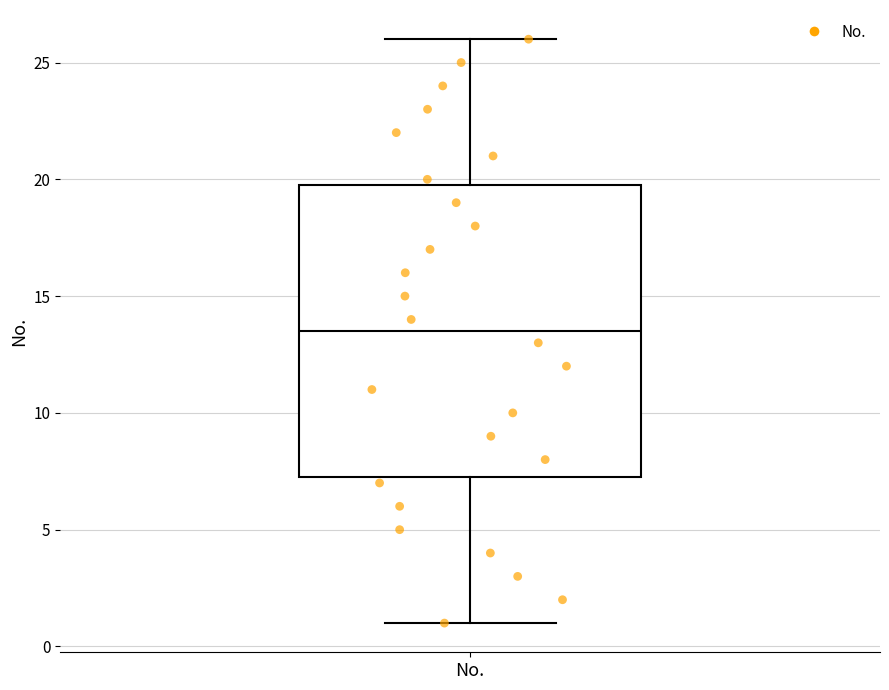

Where does the upper whisker of the box for No. end on the y-axis? The values are not printed on the chart, so give them approximately, as read against the axis.

26.0